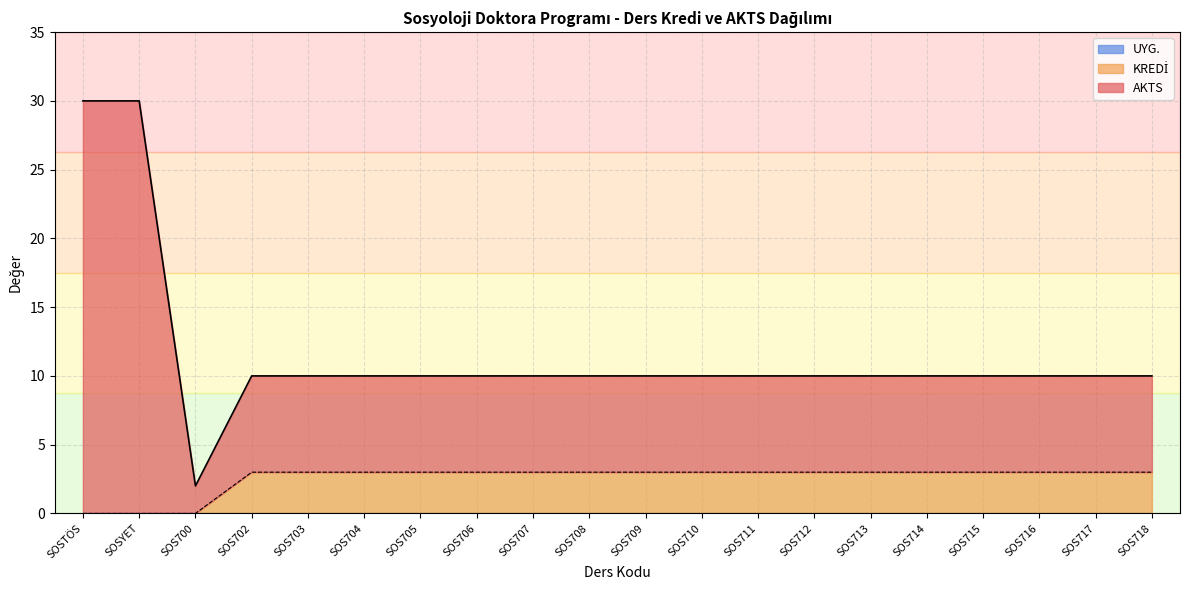

Where does the AKTS series first go above 7?

SOSTÖS